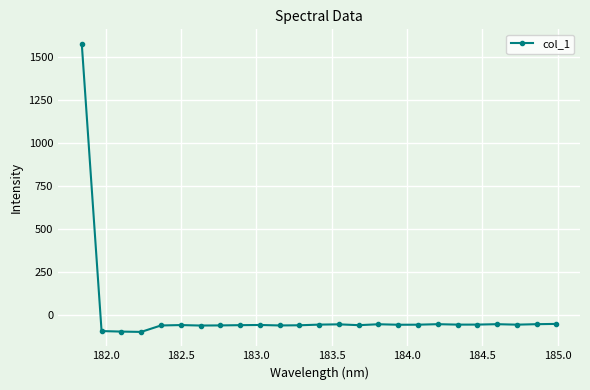

What is the smallest value displayed?

-98.4